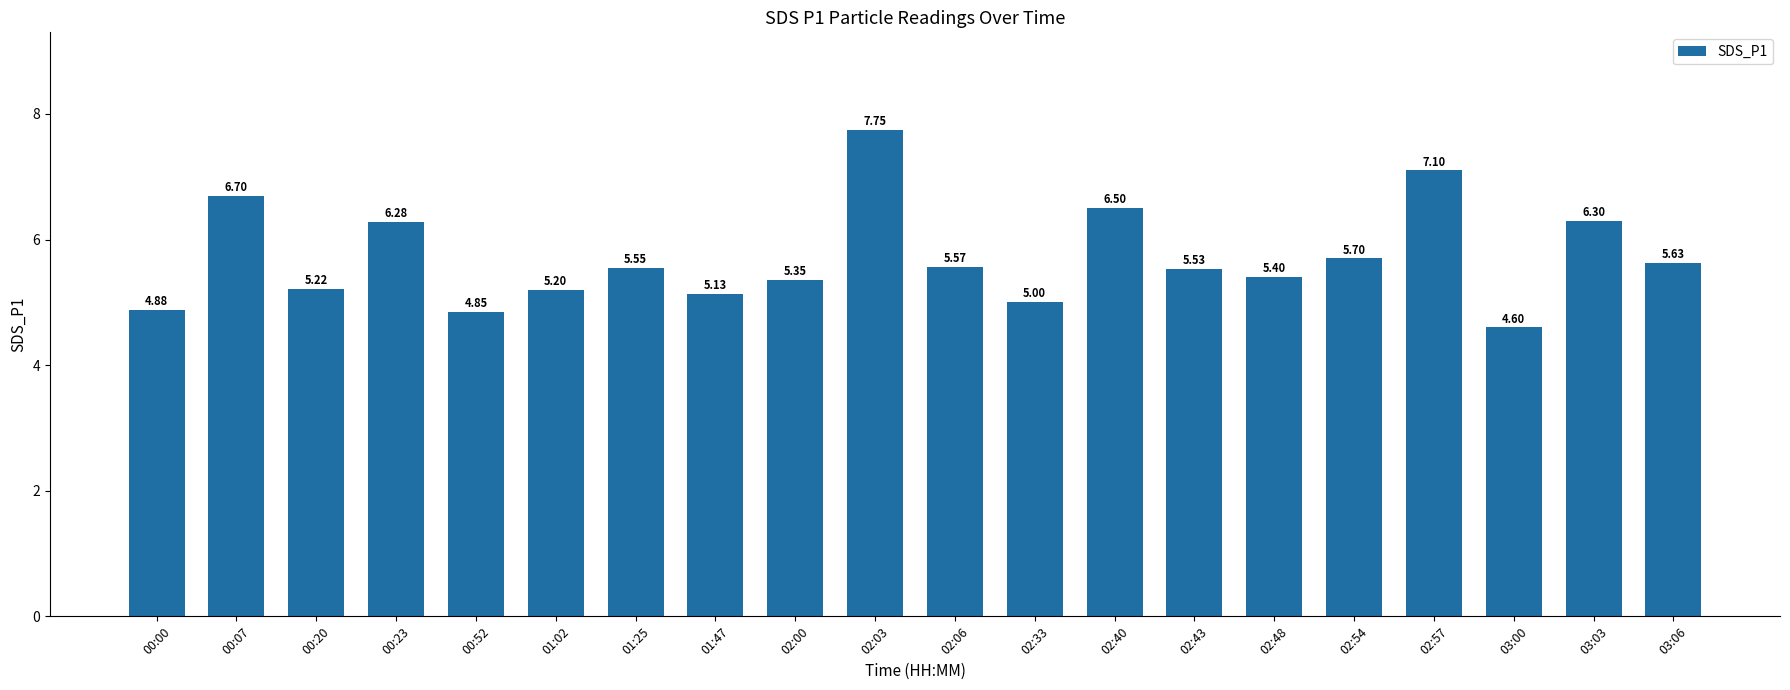

Between 02:43 and 00:52, which is larger?

02:43